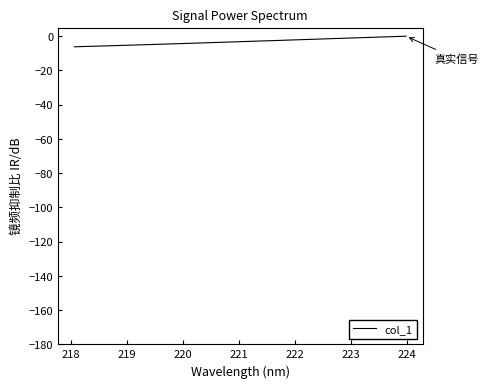

What is the difference between the maximum and minimum values?

6.2